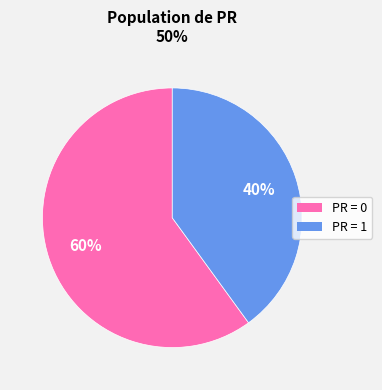

Is there a majority slice in this chart?

Yes